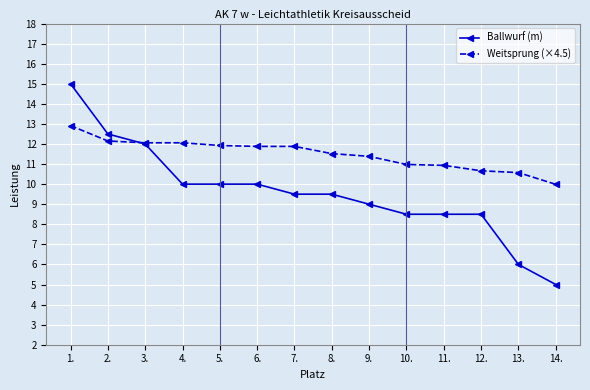

How many intersections are there between Weitsprung (×4.5) and Ballwurf (m)?

1